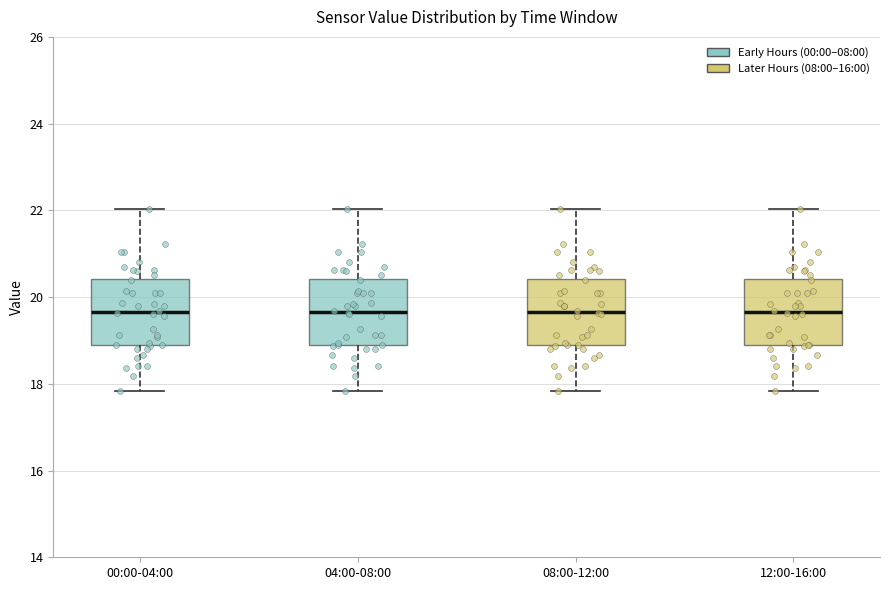

Reading left to right, read every box against the y-axis: the position of its median line, the range the box covers, and the ends of its whiskers. The values are not printed on the chart, so give them approximately, as read against the axis.

00:00-04:00: median 19.6, box 18.8 to 20.4, whiskers 17.8 to 22.0
04:00-08:00: median 19.6, box 18.8 to 20.4, whiskers 17.8 to 22.0
08:00-12:00: median 19.6, box 18.8 to 20.4, whiskers 17.8 to 22.0
12:00-16:00: median 19.6, box 18.8 to 20.4, whiskers 17.8 to 22.0